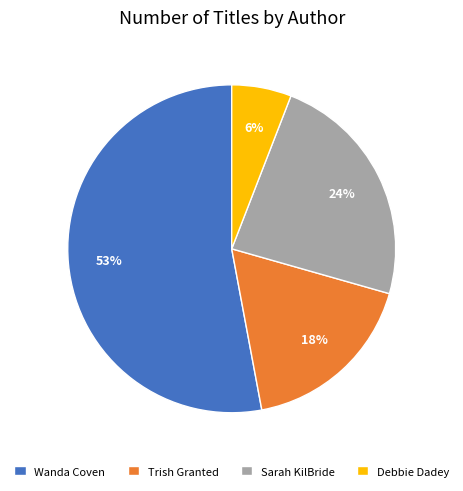

What percentage is the Sarah KilBride slice, to the nearest percent?

24%